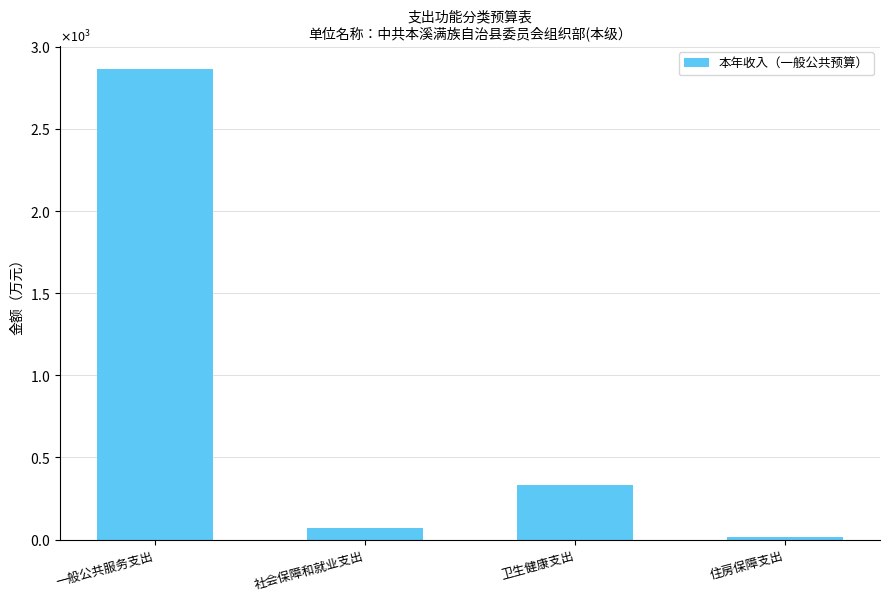

Is it true that the value at 卫生健康支出 is 595.4?

False